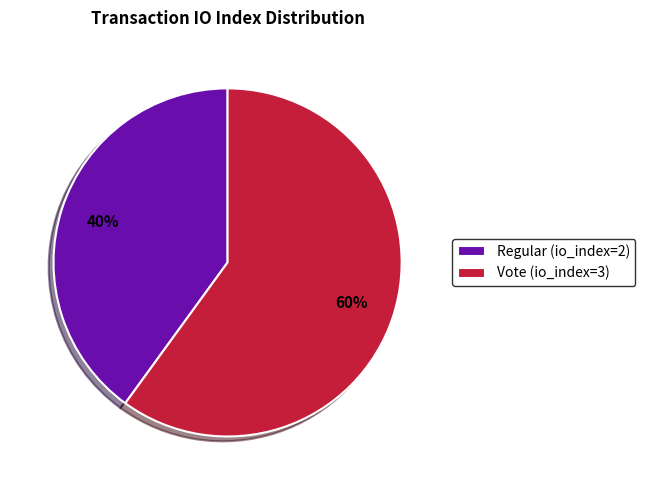

To the nearest percent, what percentage of the pie is Vote (io_index=3)?

60%